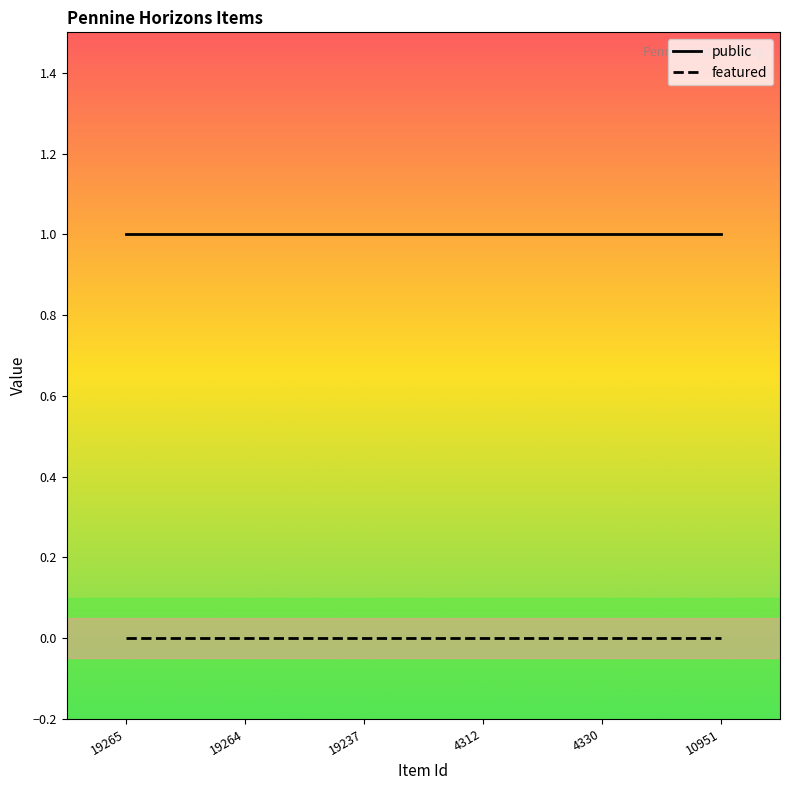

What position from the left is 4312?

4